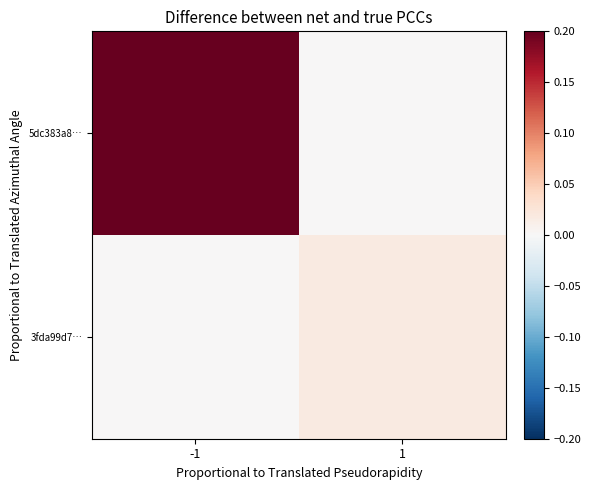

Which series has the largest total across all categories?

5dc383a8…